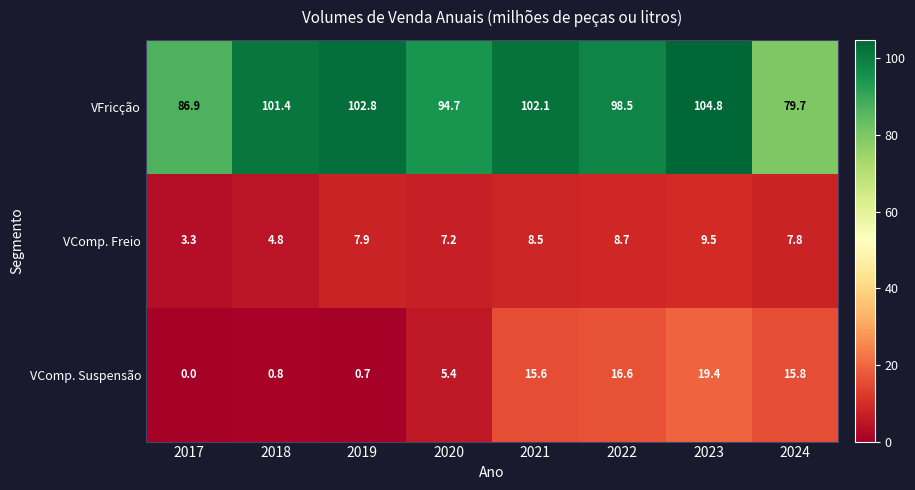

True or false: VFricção has a value of 86.9 at 2017.

True